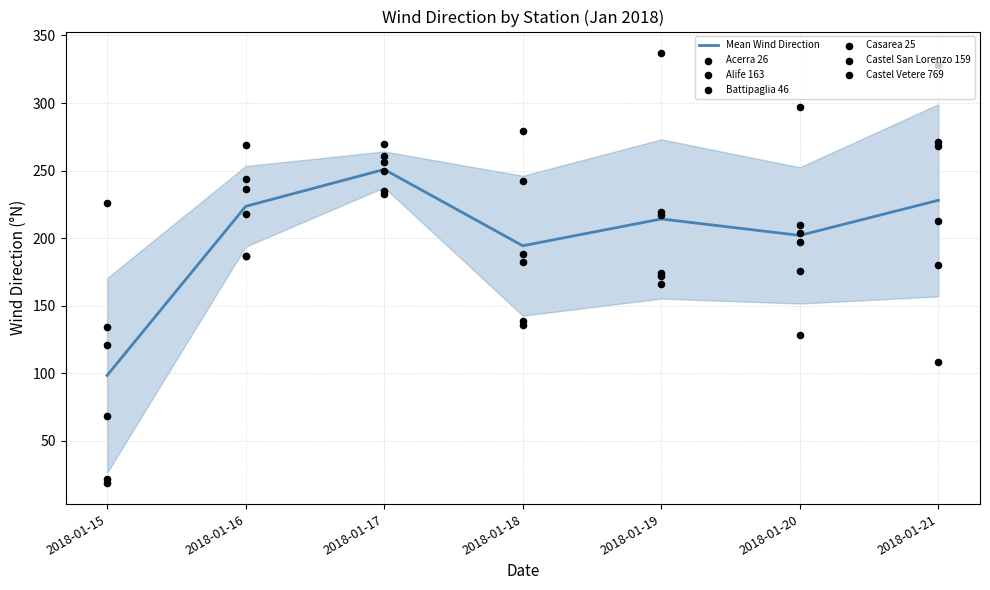

Which series has the widest spread of Y values?

Alife 163